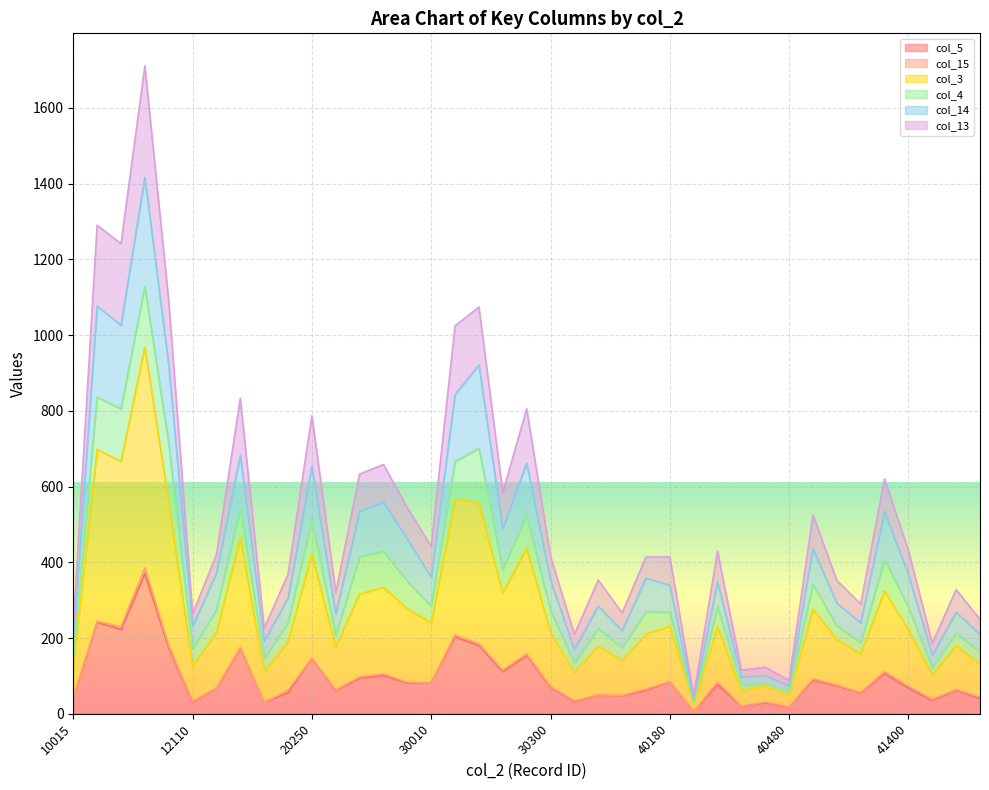

True or false: col_3 and col_14 intersect in this chart.

False